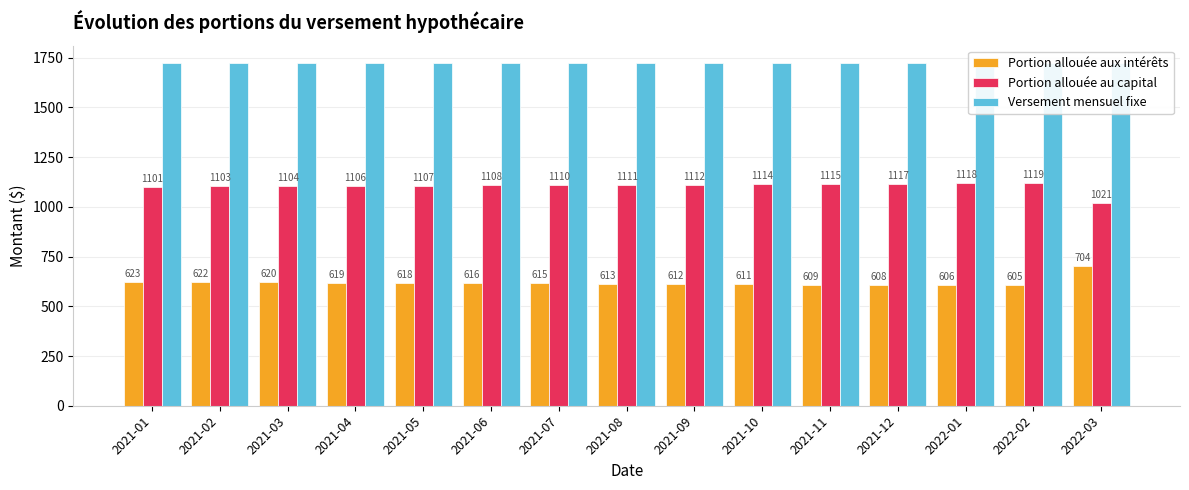

What are all the series names shown in the legend?

Portion allouée aux intérêts, Portion allouée au capital, Versement mensuel fixe